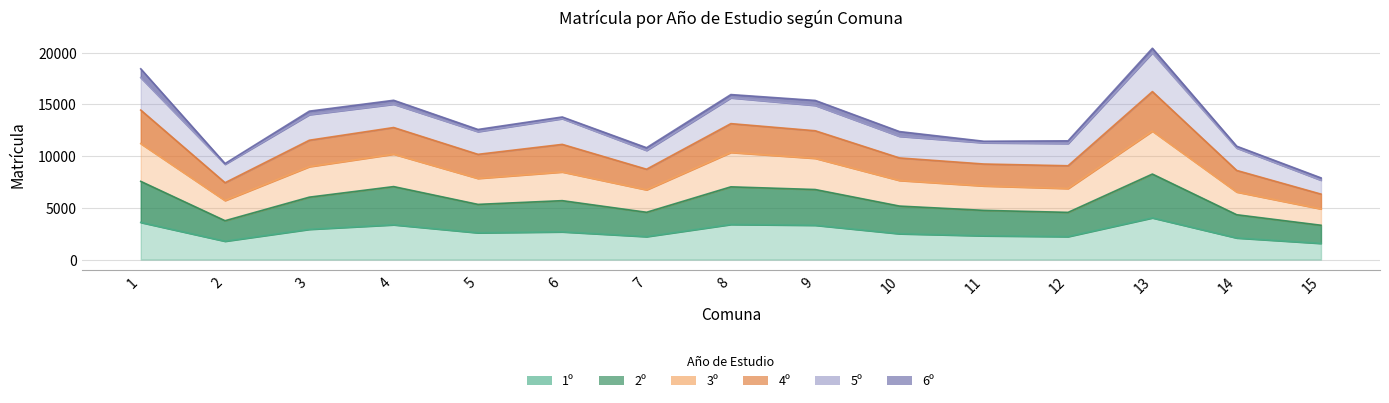

In 4º, how many points are higher than both neighbors (excluding endpoints)?

4